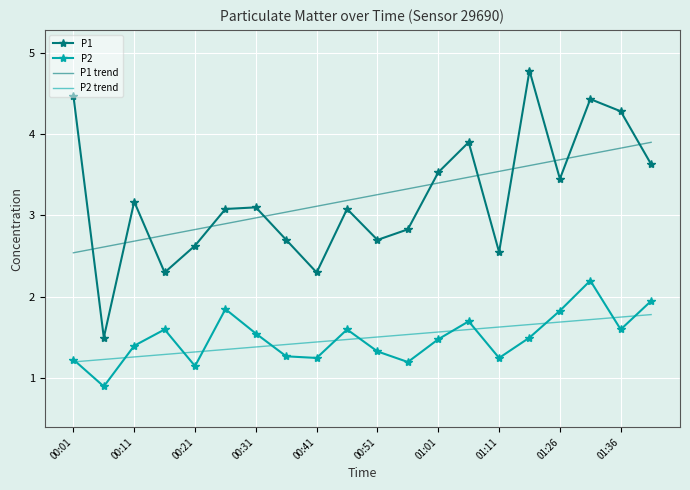

What is the lowest value of the P2 series?

0.9